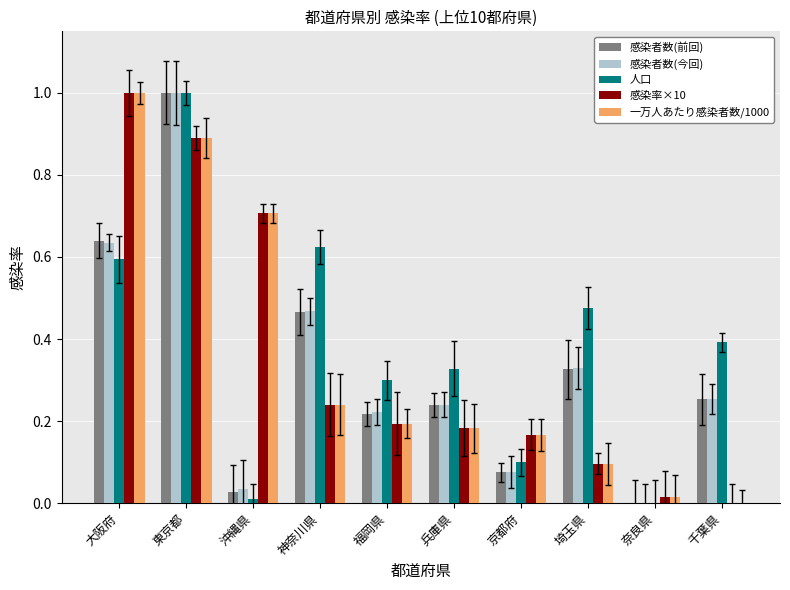

At which label is 感染率×10 closest to 0?

千葉県